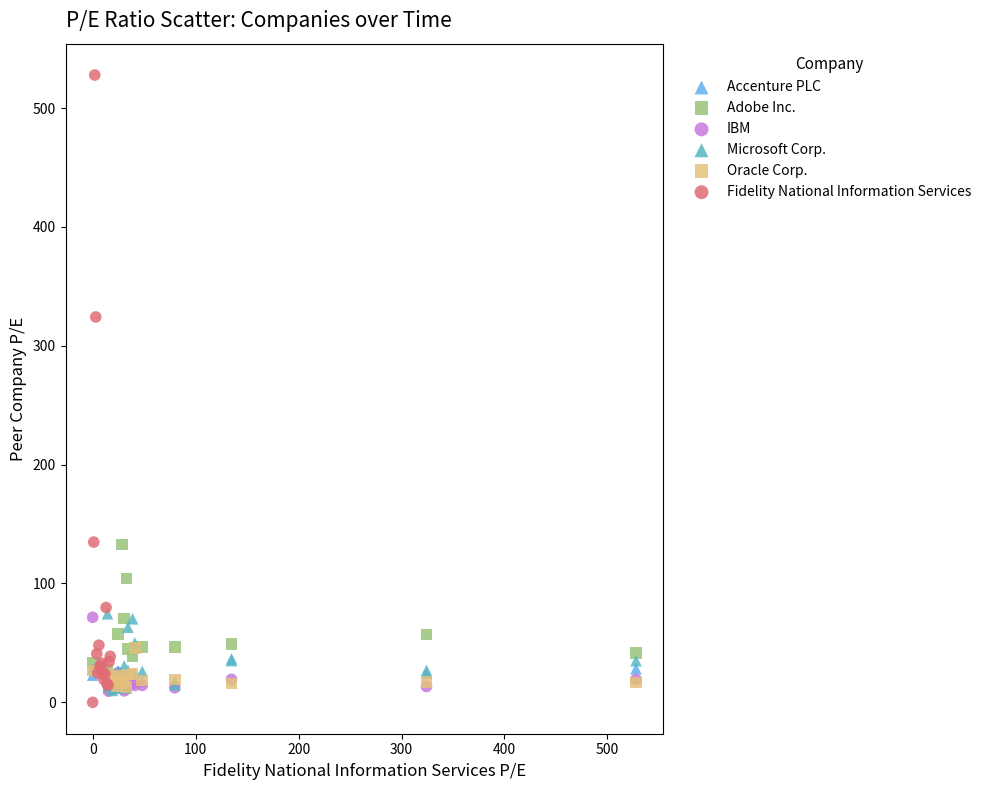

Which series has the widest spread of Y values?

Fidelity National Information Services